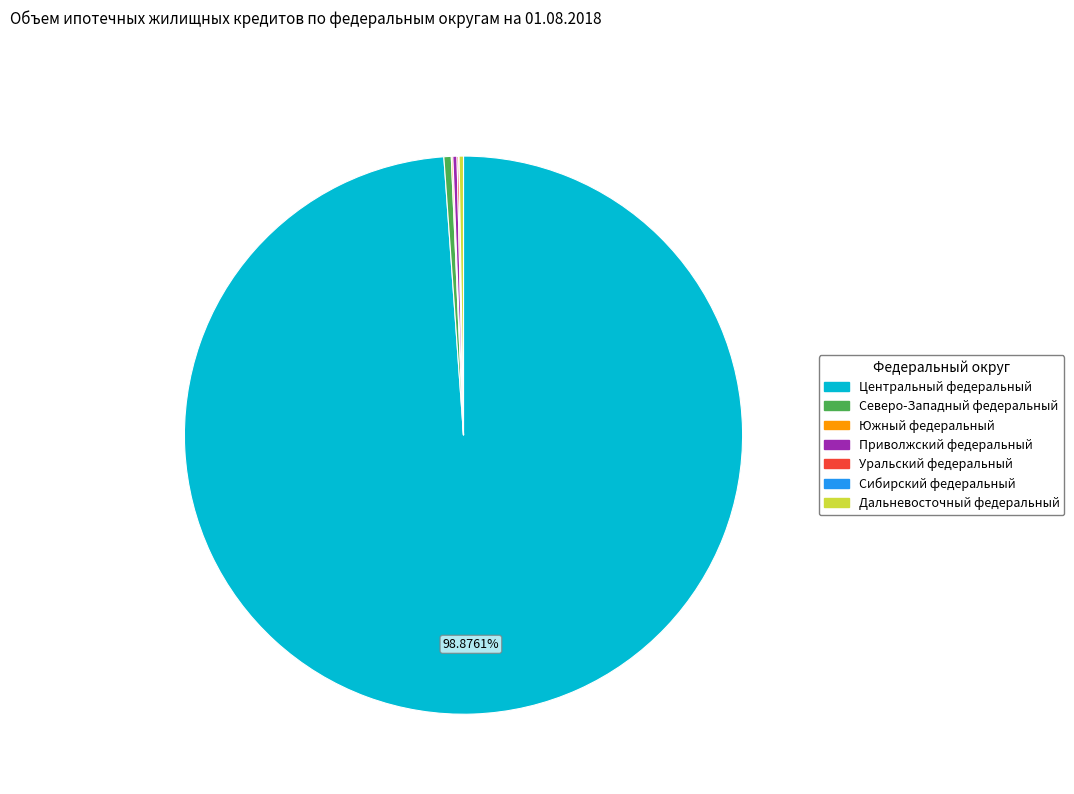

Does Центральный федеральный represent more than half of the total?

Yes